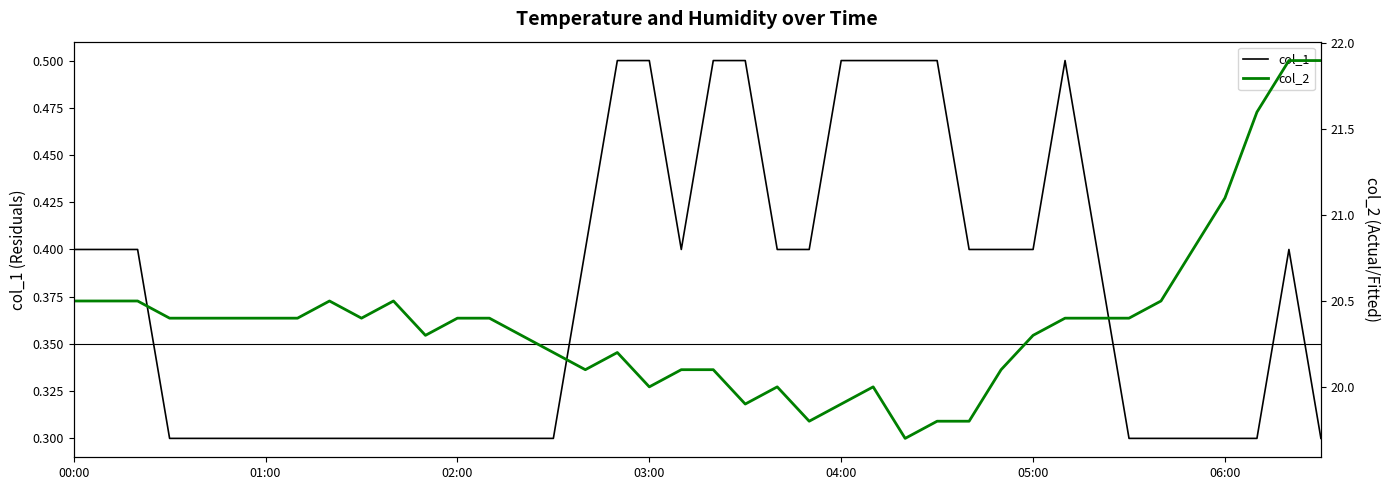

How many data points in col_2 are above 20?

31